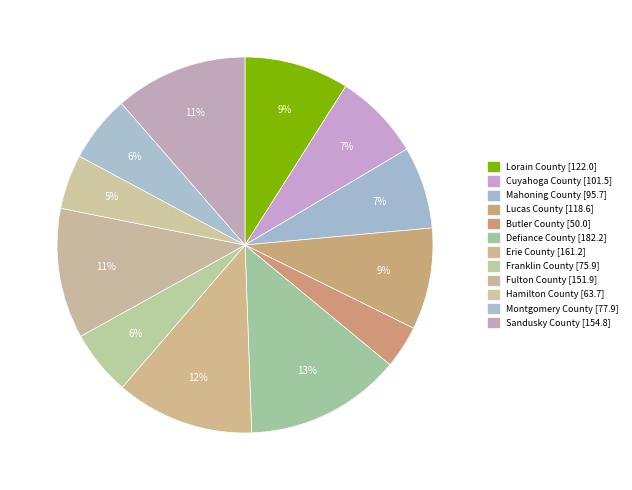

To the nearest percent, what is the average slice percentage?

8%